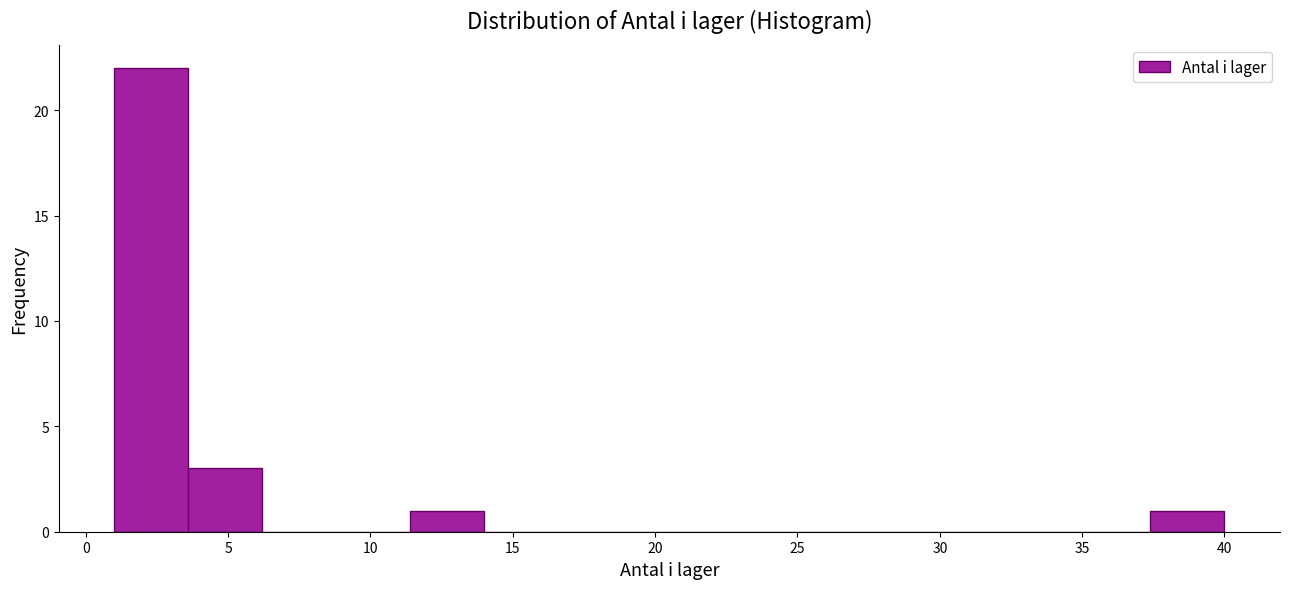

What is the height of the bar covering 3.6 to 6.2 on the x-axis? Neither the bar edges nor the heights are printed on the chart, so give them approximately, as read against the axes.

3